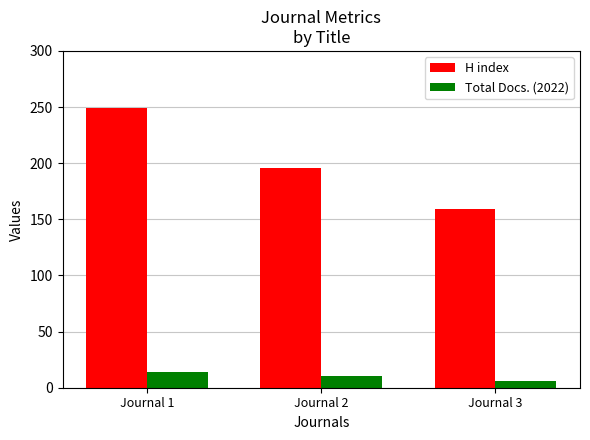

How many distinct data groups are displayed?

2